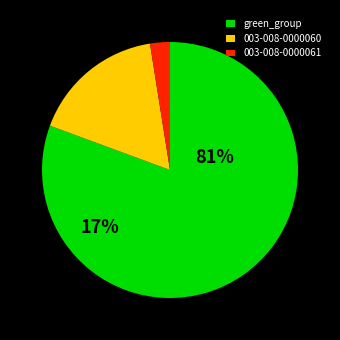

The 003-008-0000060 slice represents 10% of the pie. True or false?

False